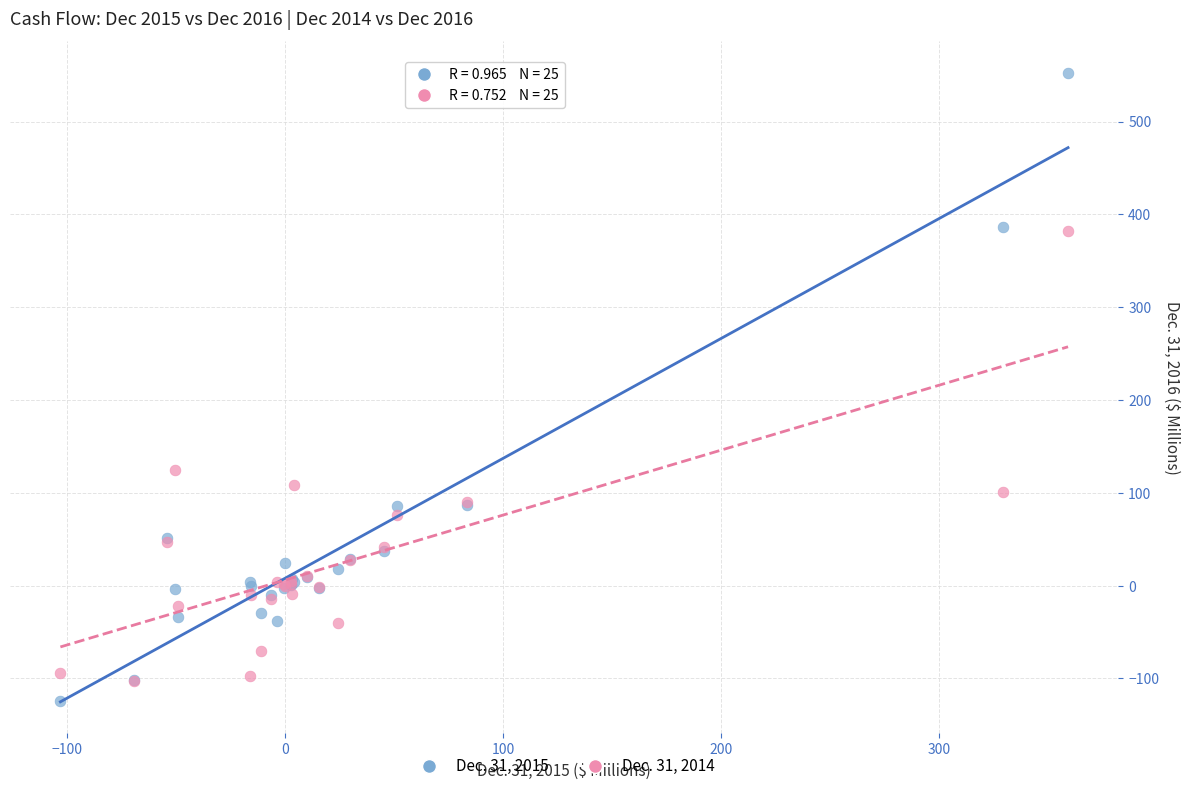

Across all series, what Y value is closest to 214?

124.3